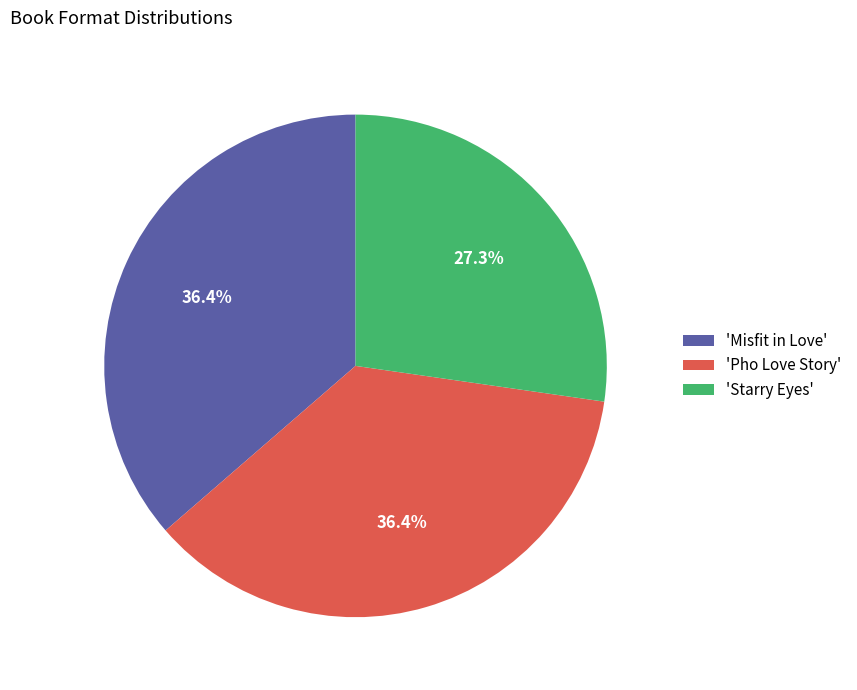

What is the smallest slice in the pie chart?

'Starry Eyes'